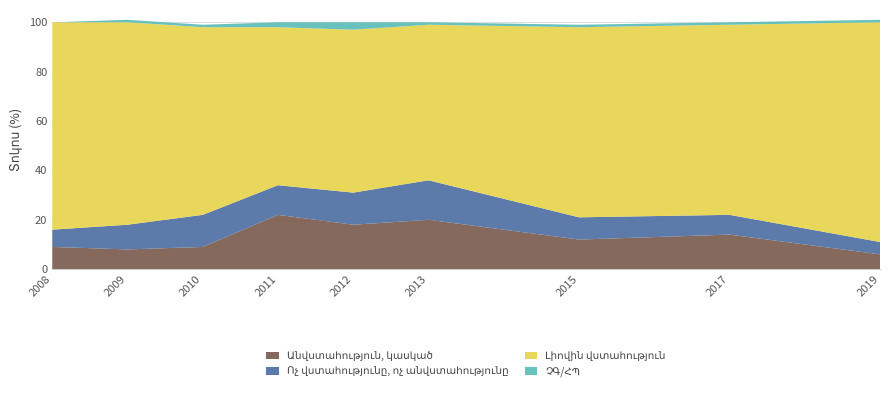

Reading left to right, extract all data points from this chart.

Անվստահություն, կասկած: 9	8	9	22	18	20	12	14	6
Ոչ վստահությունը, ոչ անվստահությունը: 7	10	13	12	13	16	9	8	5
Լիովին վստահություն: 84	82	76	64	66	63	77	77	89
ՉԳ/ՀՊ: 0	1	1	2	3	1	1	1	1